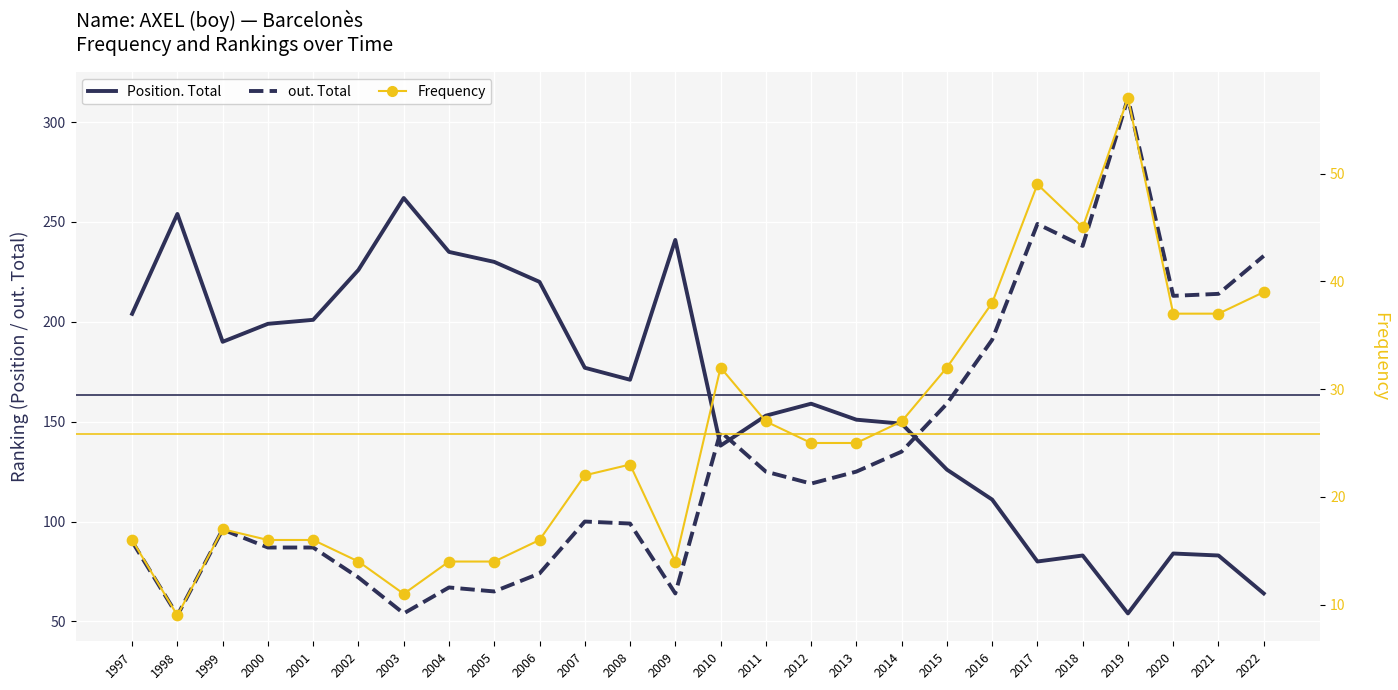

At which category is the sum across all series the highest?

2019